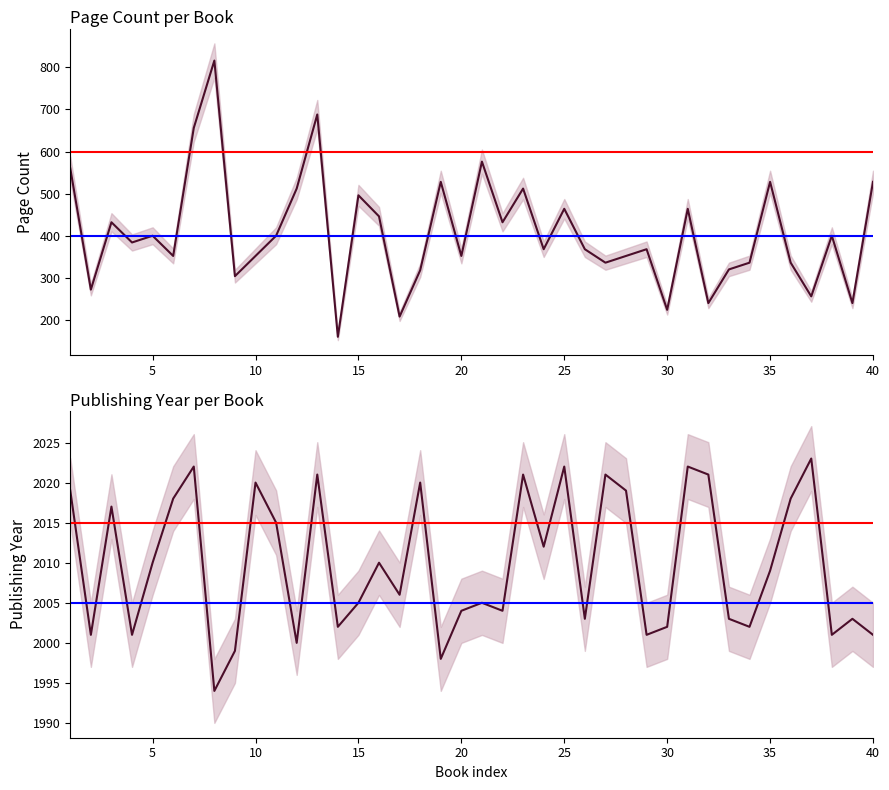

List the series in order of their peak value, lowest first.

Page Count, Publishing Year